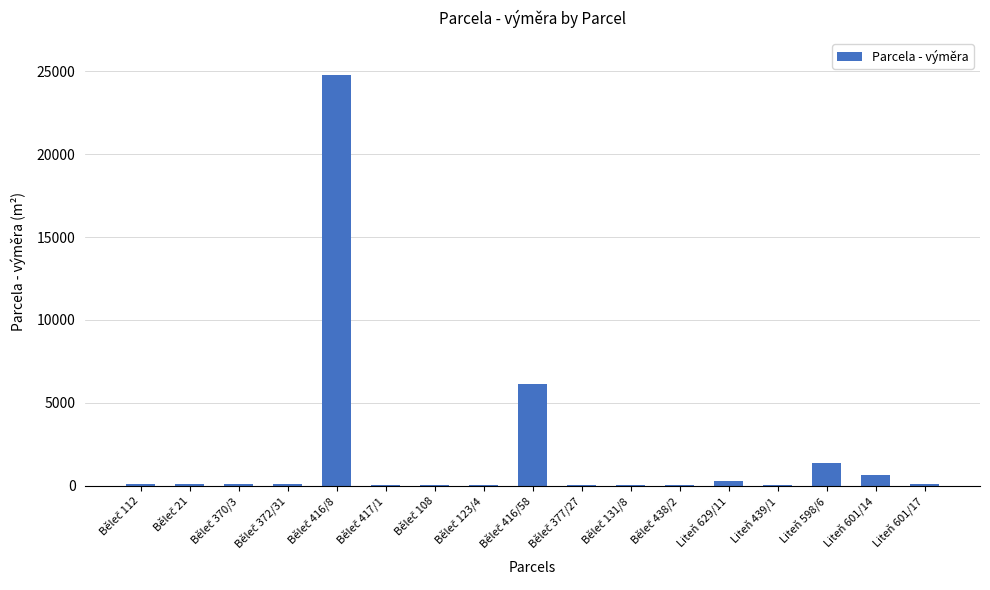

What is the sum of all values?

33963